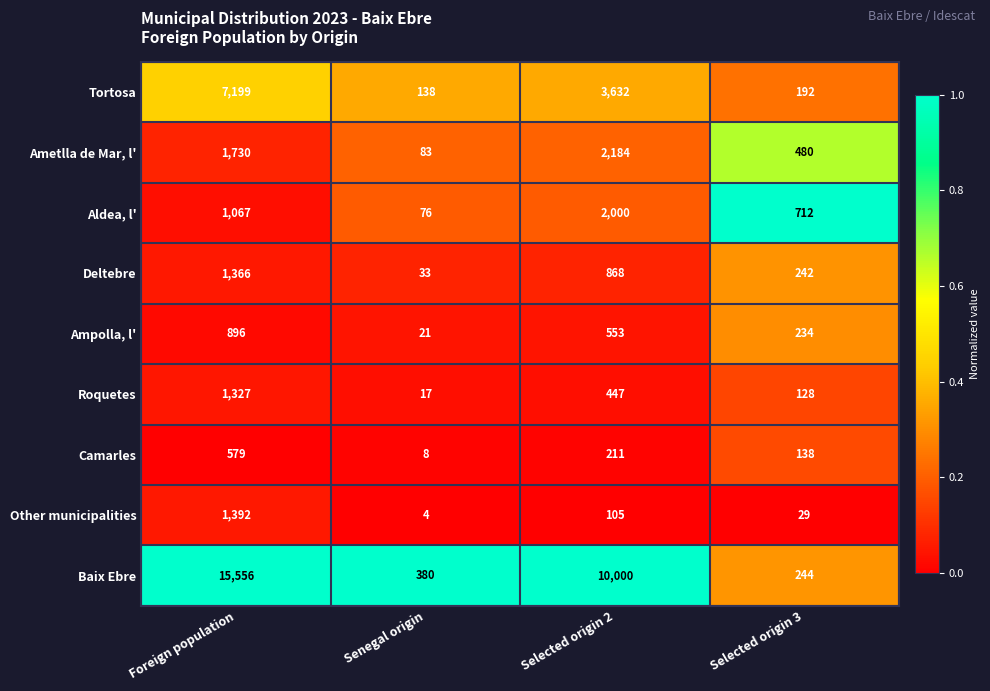

Rank the series at Selected origin 2 from lowest to highest value.

Other municipalities, Camarles, Roquetes, Ampolla, l', Deltebre, Aldea, l', Ametlla de Mar, l', Tortosa, Baix Ebre